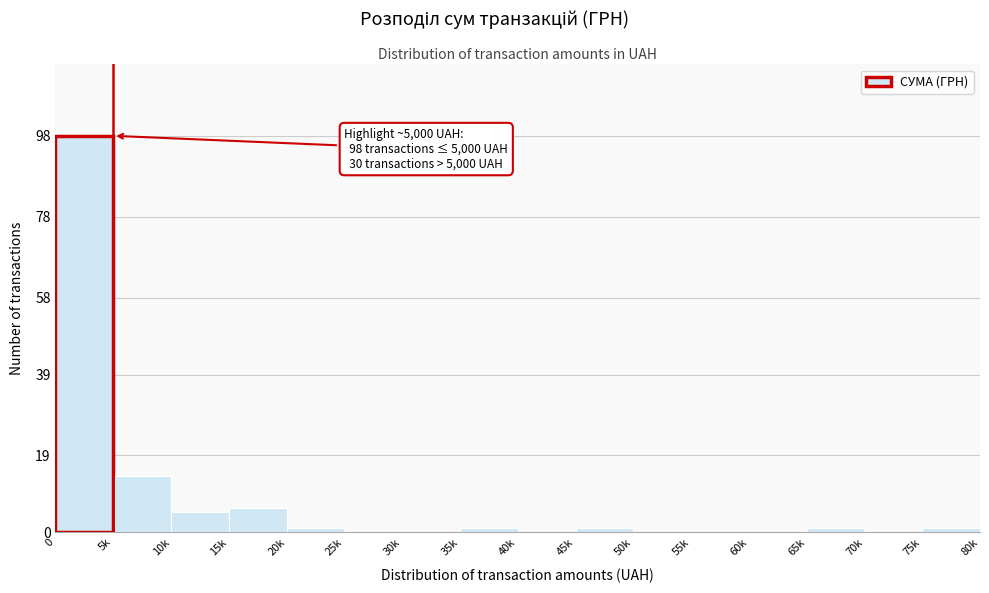

Reading right to left, list all the values displayed in this chart.

75k=1	70k=0	65k=1	60k=0	55k=0	50k=0	45k=1	40k=0	35k=1	30k=0	25k=0	20k=1	15k=6	10k=5	5k=14	0=98